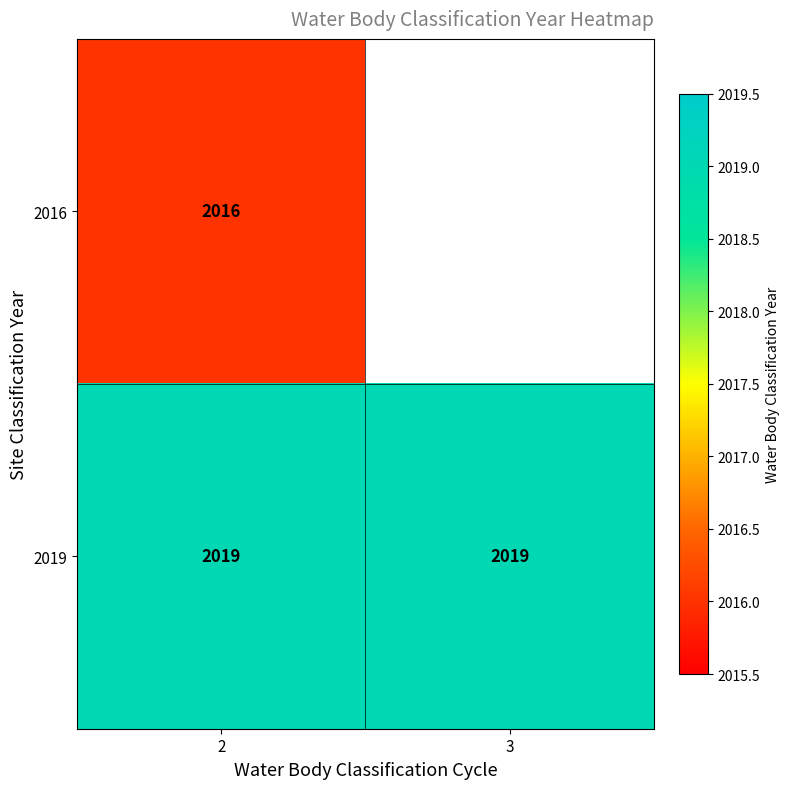

True or false: 2019 has a value of 685 at 2.

False